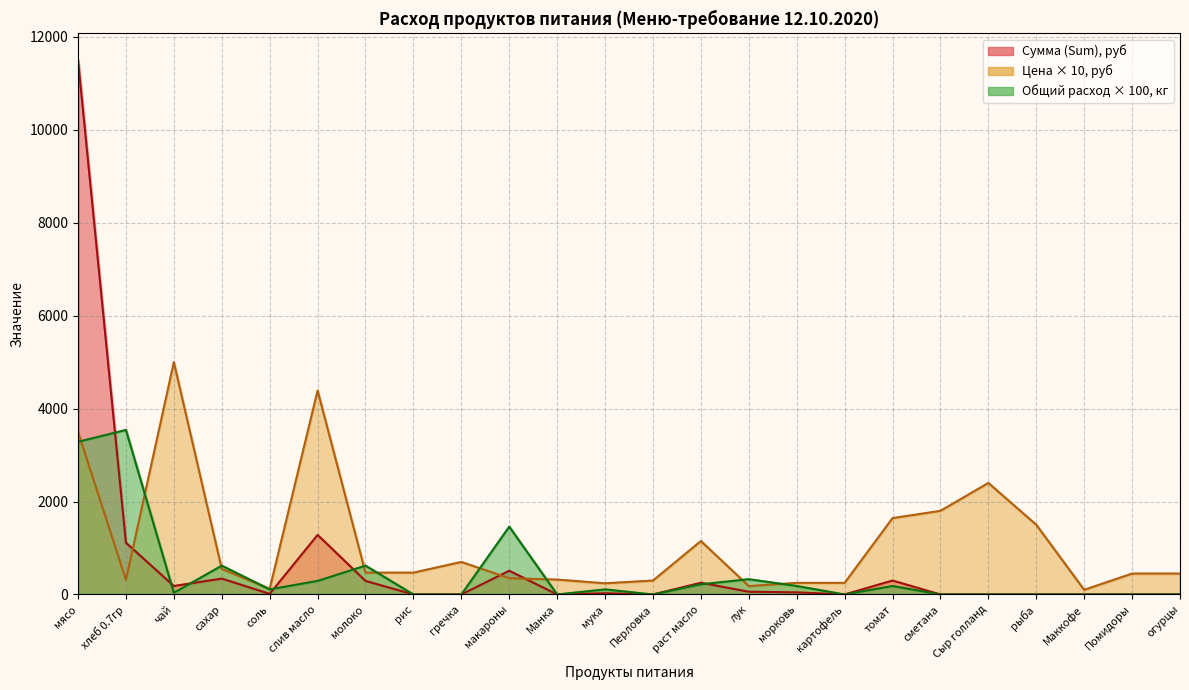

Reading left to right, extract all data points from this chart.

Цена (Price): 3500.0	314.3	5000.0	550.0	120.0	4388.9	470.0	470.0	700.0	350.0	320.0	240.0	300.0	1150.0	180.0	250.0	250.0	1642.9	1800.0	2400.0	1500.0	100.0	450.0	450.0
Сумма (Sum): 11497.5	1112.8	182.5	341.3	13.1	1281.6	291.6	0.0	0.0	511.0	0.0	26.3	0.0	251.8	59.1	45.6	0.0	299.8	0.0	0.0	0.0	0.0	0.0	0.0
Общий расход: 3285.0	3540.5	36.5	620.5	109.5	292.0	620.5	0.0	0.0	1460.0	0.0	109.5	0.0	219.0	328.5	182.5	0.0	182.5	0.0	0.0	0.0	0.0	0.0	0.0